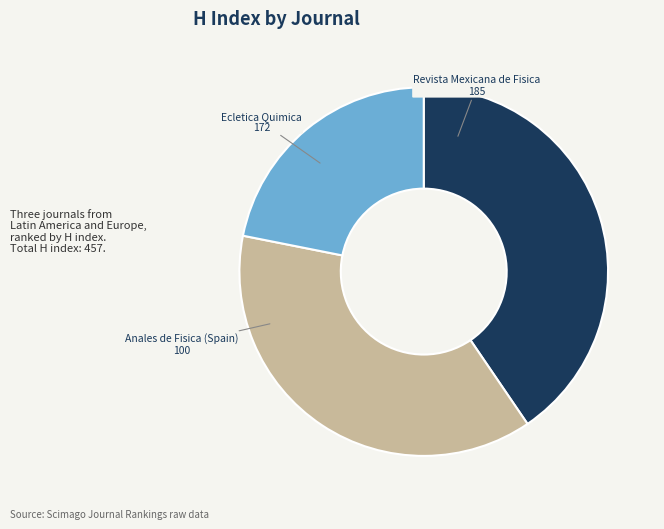

Does any single category account for the majority?

No